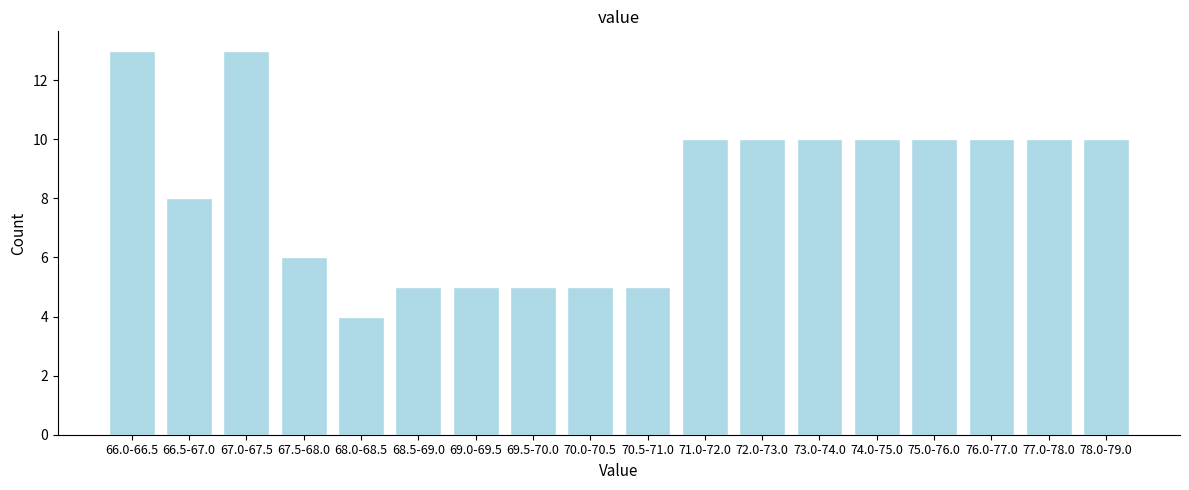

Reading left to right, transcribe all the data shown in this chart.

13	8	13	6	4	5	5	5	5	5	10	10	10	10	10	10	10	10